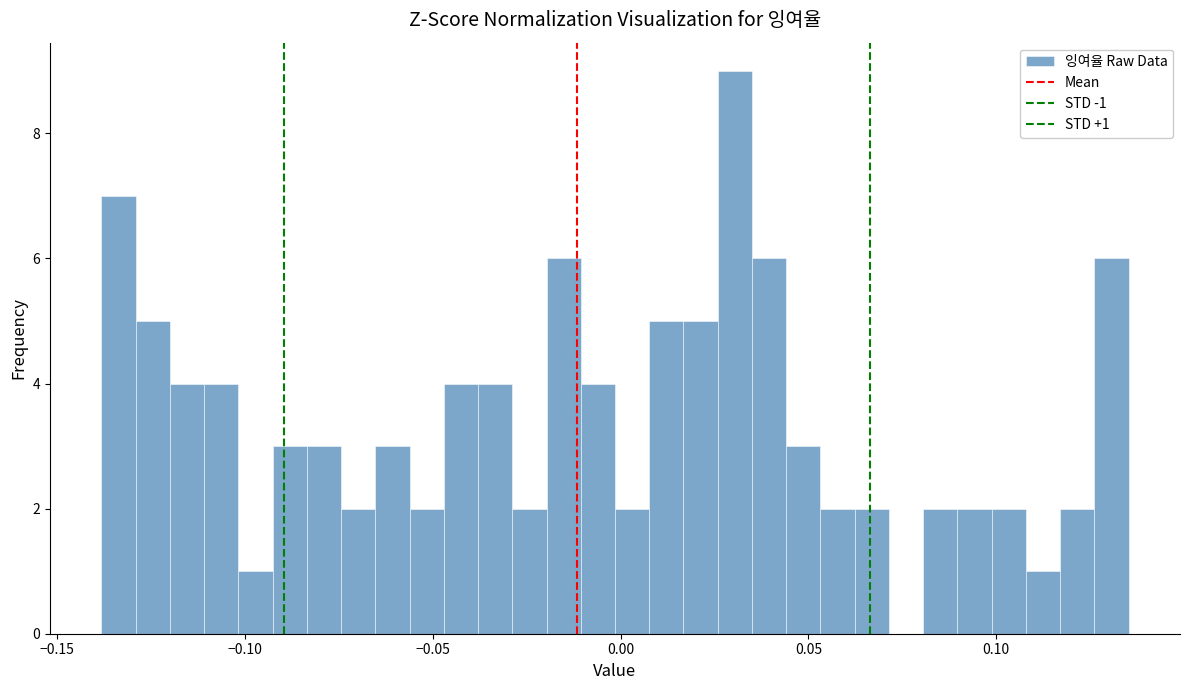

Read against the x-axis, roughly where is the centre of the tallest bar?

0.030